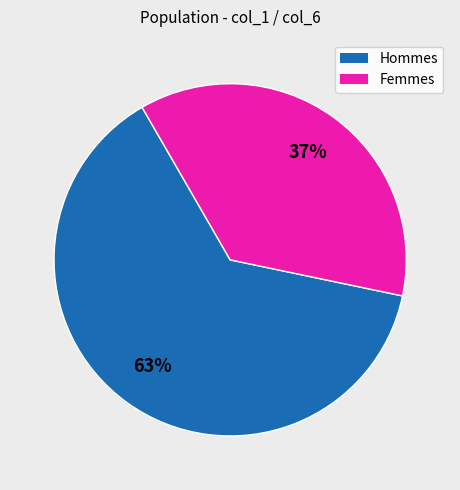

To the nearest percent, what is the average slice percentage?

50%